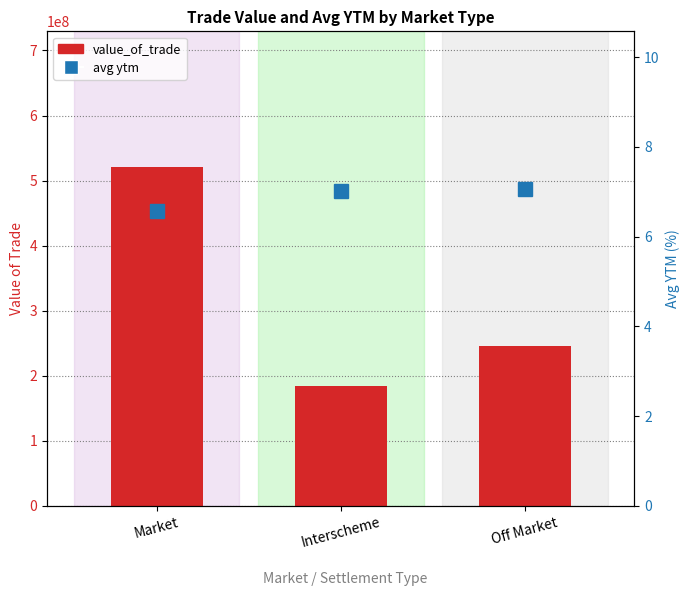

Which series has the widest spread of values?

value_of_trade